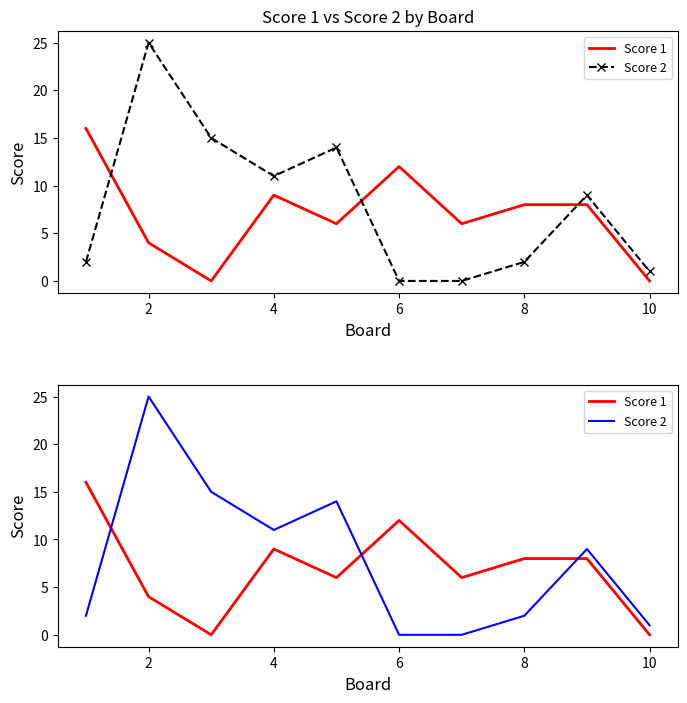

Is it true that Score 2 equals 3 at 8?

False